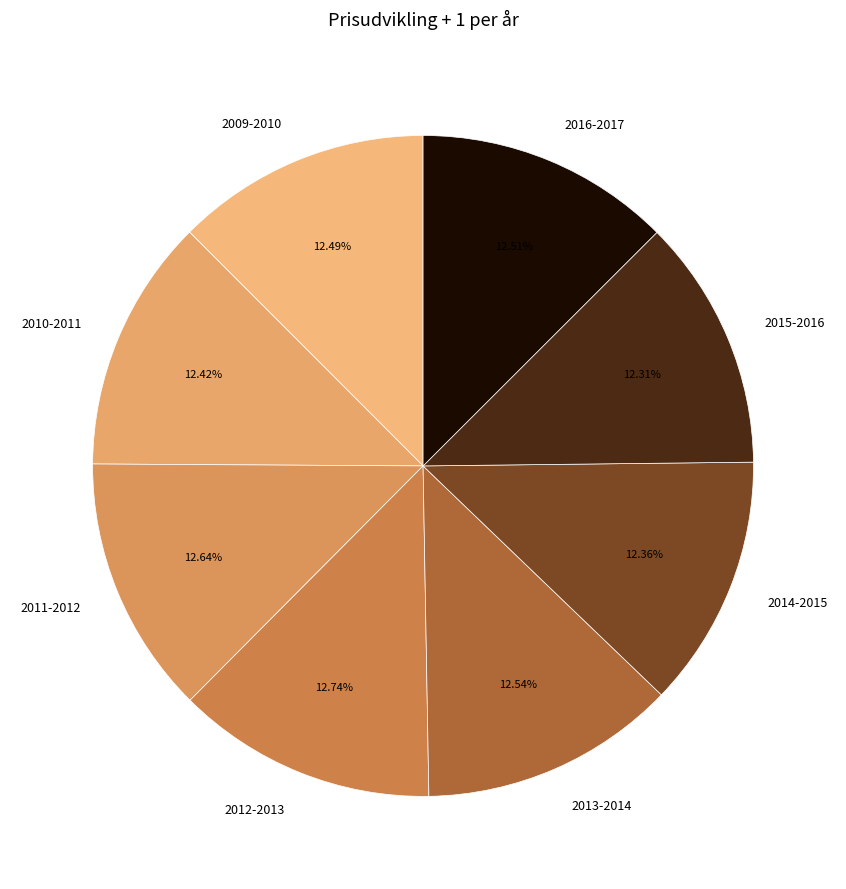

To the nearest percent, what is the average slice percentage?

12%